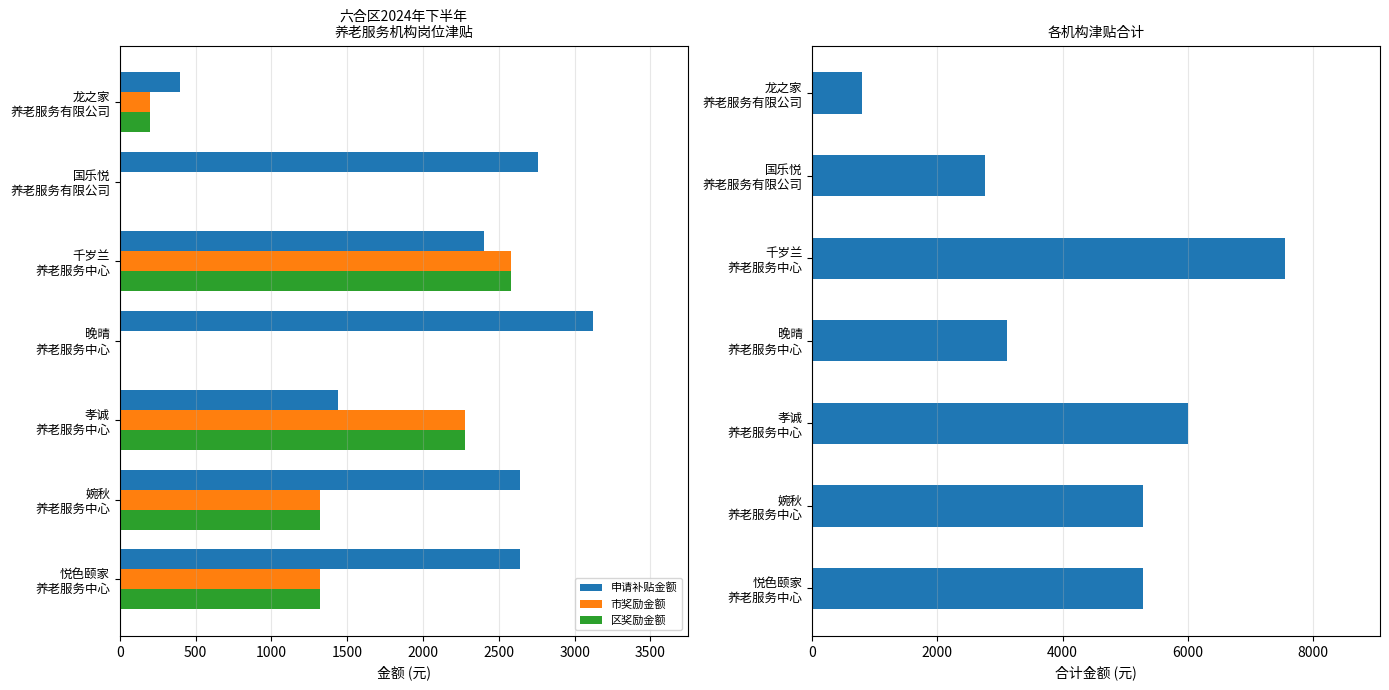

What is the sum of all 市奖励金额 values?

7700